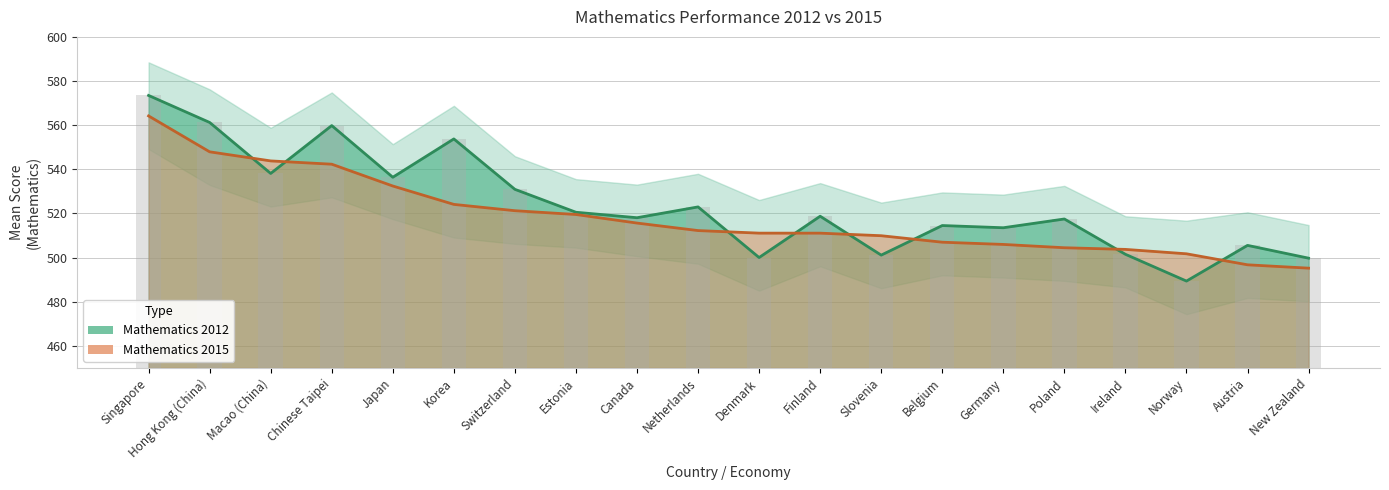

True or false: Mathematics 2015 has a value of 547.9 at Hong Kong (China).

True